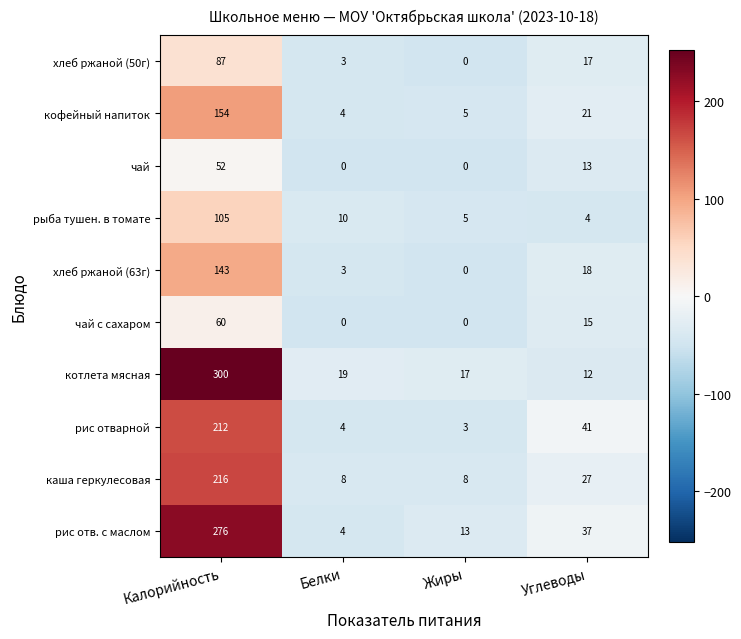

The рис отварной series shows 100 at Калорийность. True or false?

False